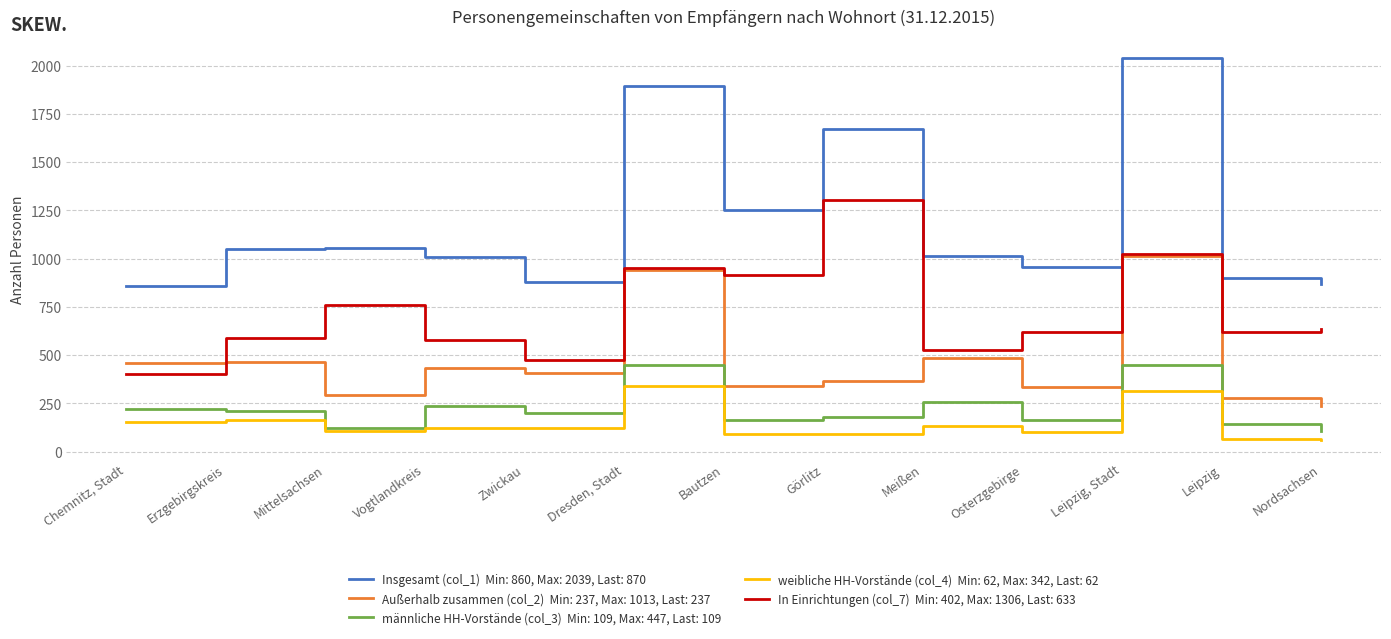

What is the difference between the highest and lowest values at Leipzig, Stadt?

1727